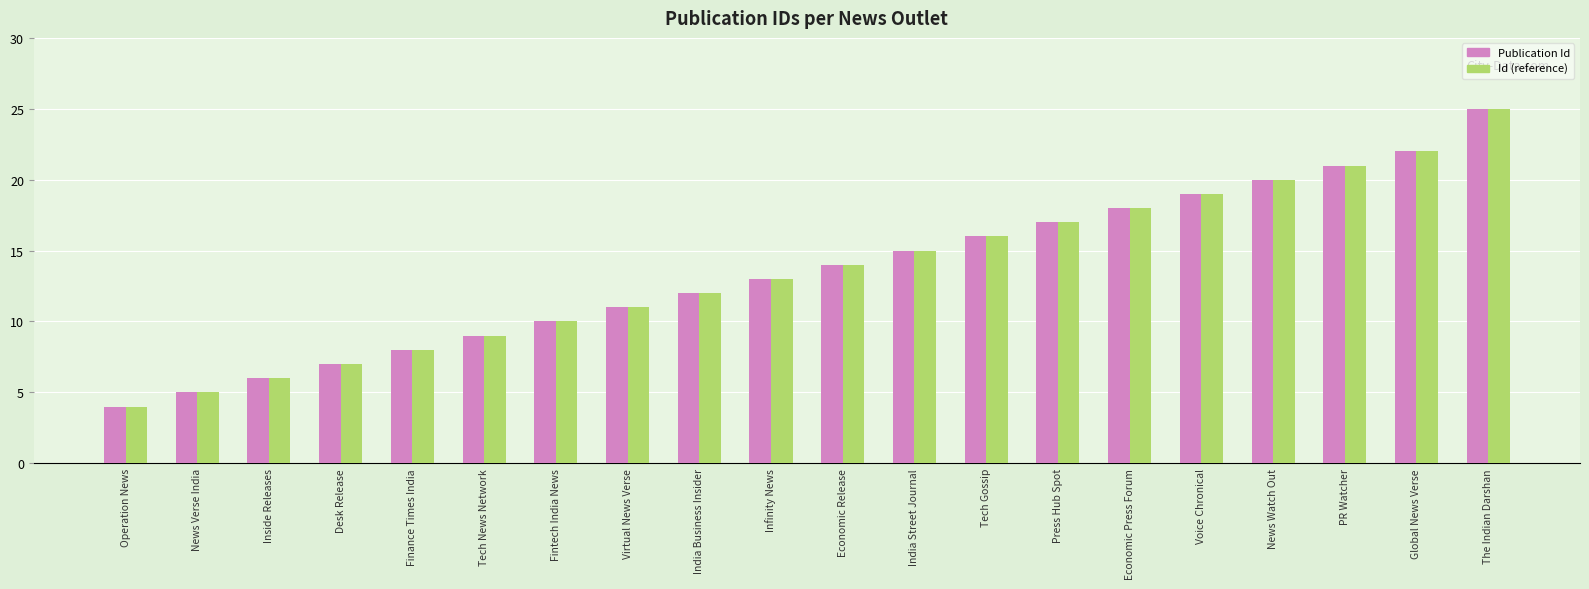

What is the sum of the Publication Id values at PR Watcher and India Business Insider?

33